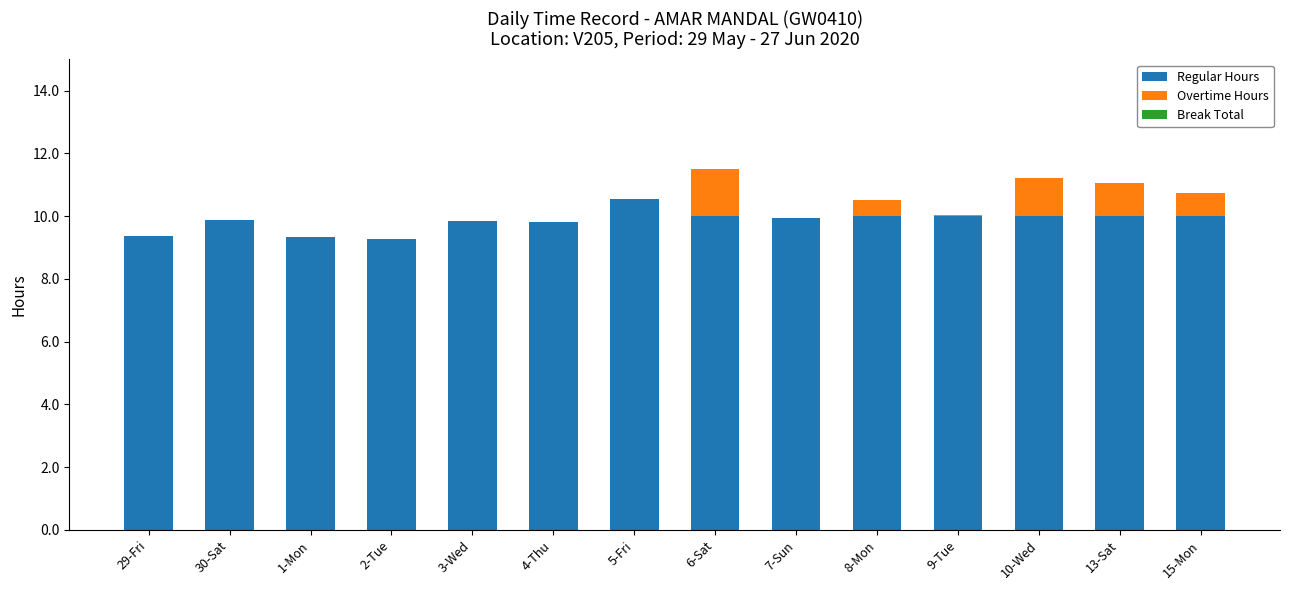

What is the approximate value of Regular Hours at 15-Mon?

10.0